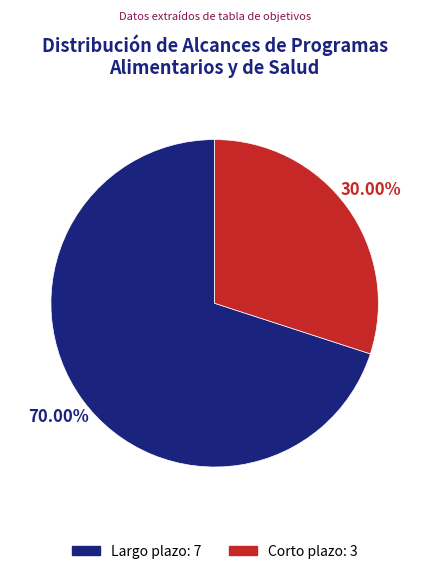

What percentage do Corto plazo and Largo plazo together represent?

100.0%